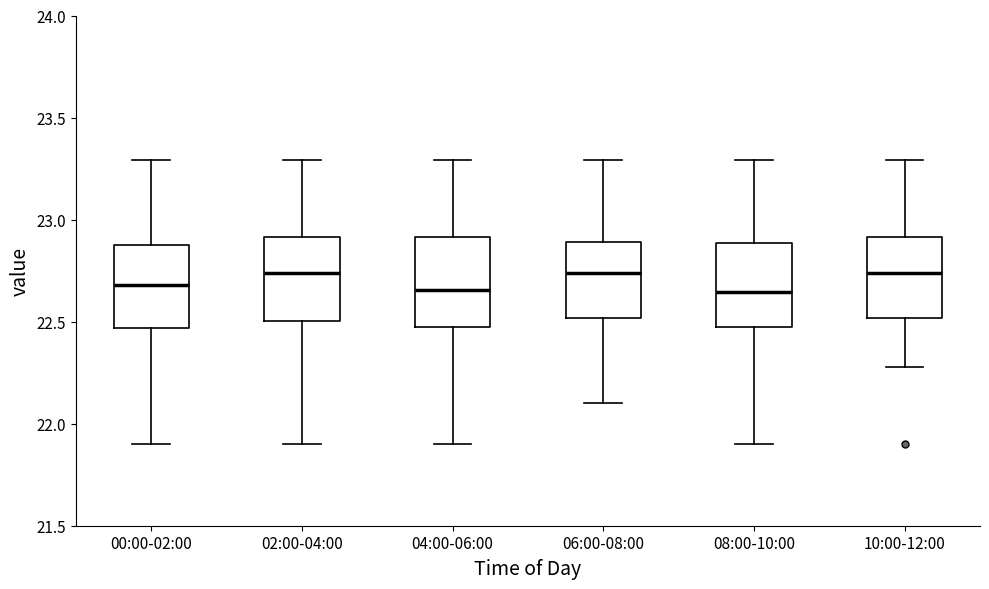

Reading left to right, read every box against the y-axis: the position of its median line, the range the box covers, and the ends of its whiskers. The values are not printed on the chart, so give them approximately, as read against the axis.

00:00-02:00: median 22.70, box 22.45 to 22.90, whiskers 21.90 to 23.30
02:00-04:00: median 22.75, box 22.50 to 22.90, whiskers 21.90 to 23.30
04:00-06:00: median 22.65, box 22.50 to 22.90, whiskers 21.90 to 23.30
06:00-08:00: median 22.75, box 22.50 to 22.90, whiskers 22.10 to 23.30
08:00-10:00: median 22.65, box 22.50 to 22.90, whiskers 21.90 to 23.30
10:00-12:00: median 22.75, box 22.50 to 22.90, whiskers 22.30 to 23.30